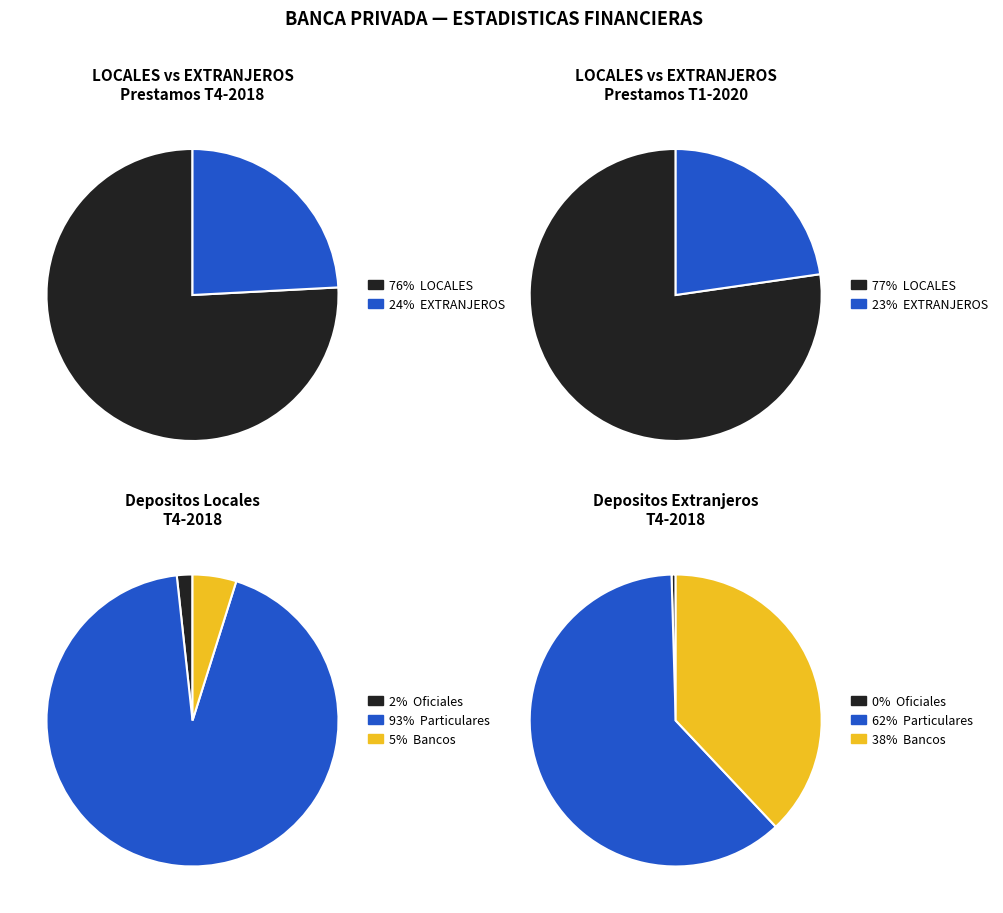

The ACTIVOS LIQUIDOS slice represents 1% of the pie. True or false?

False